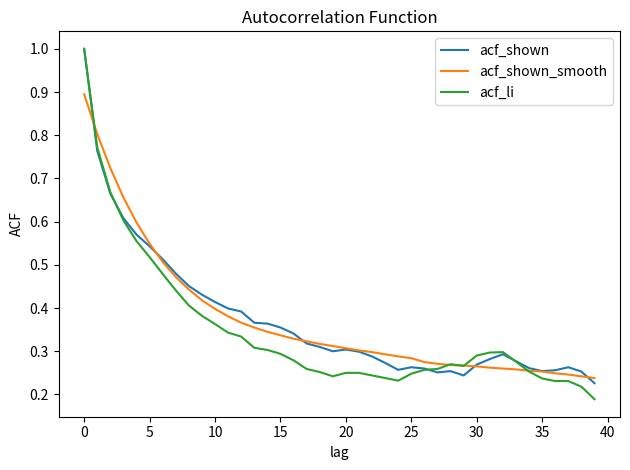

What is the highest value of the acf_shown_smooth series?

0.9